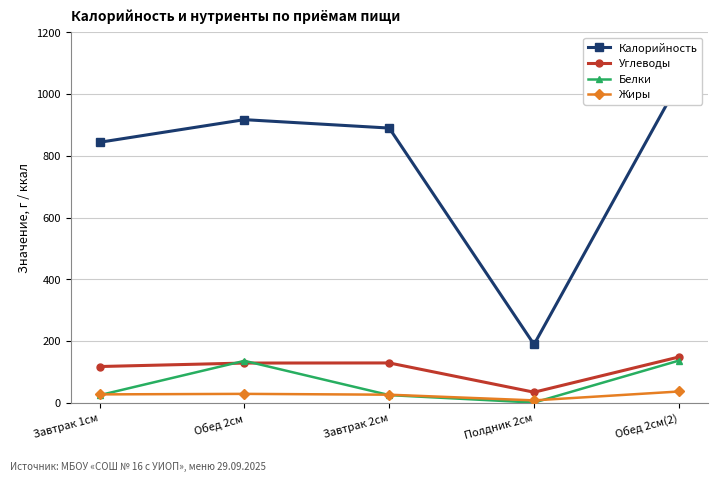

Is it true that Калорийность equals 1333.0 at Завтрак 2см?

False